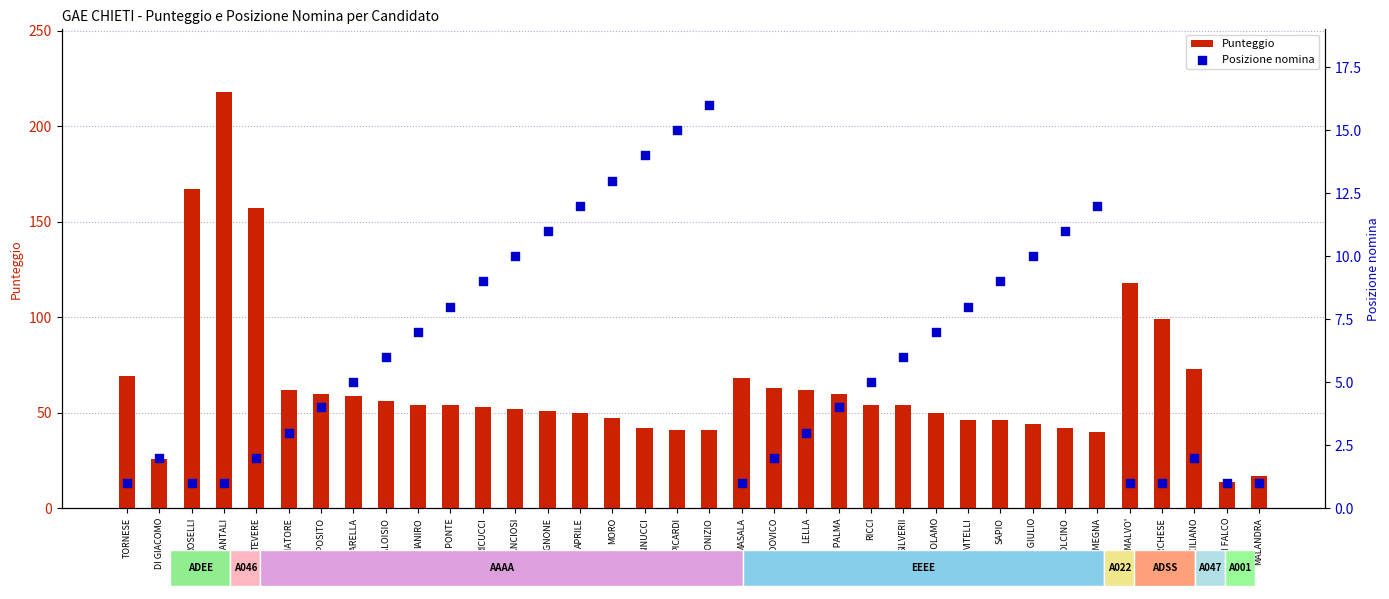

Which series contains the lowest Y value?

Posizione nomina